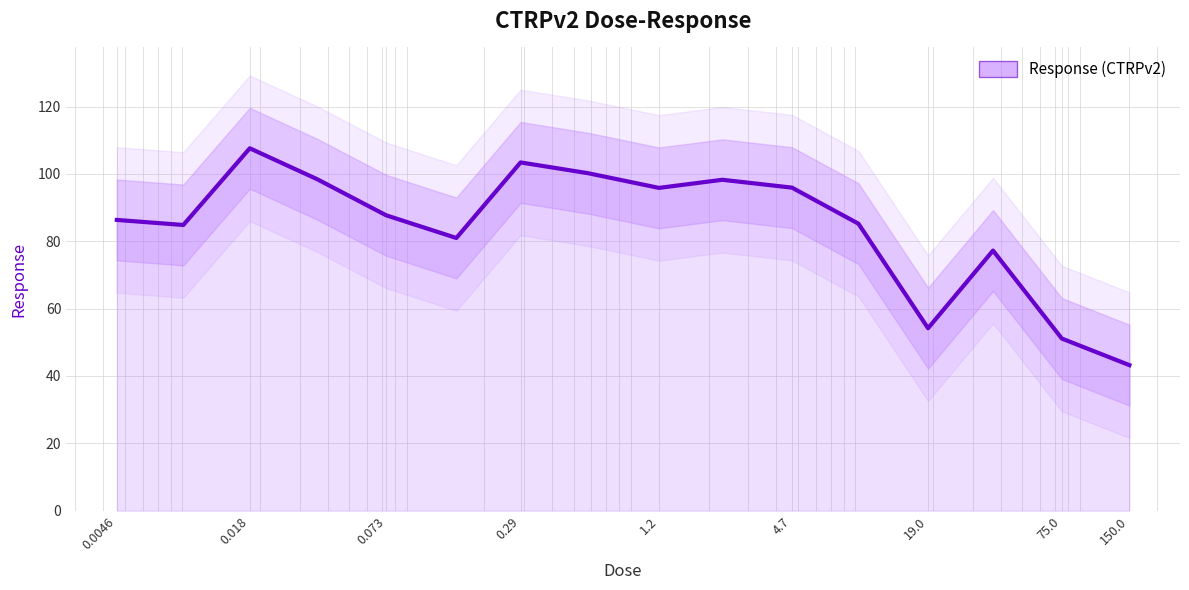

What is the difference between the values at 0.0091 and 0.58?

15.4